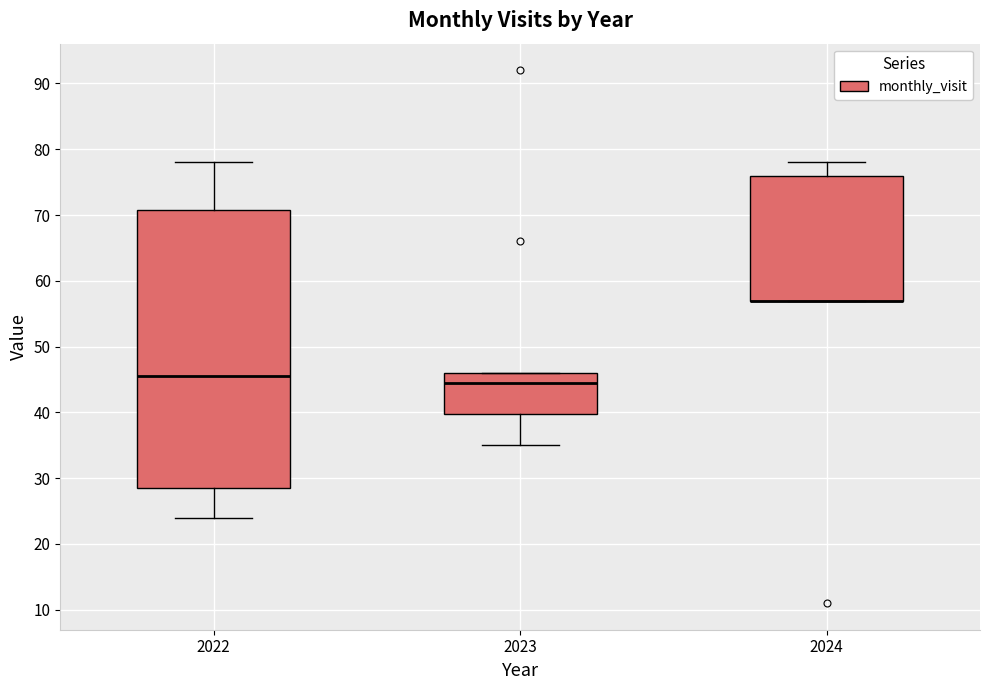

Where does the median line of the box at x = 2022 sit on the y-axis? The values are not printed on the chart, so give them approximately, as read against the axis.

46